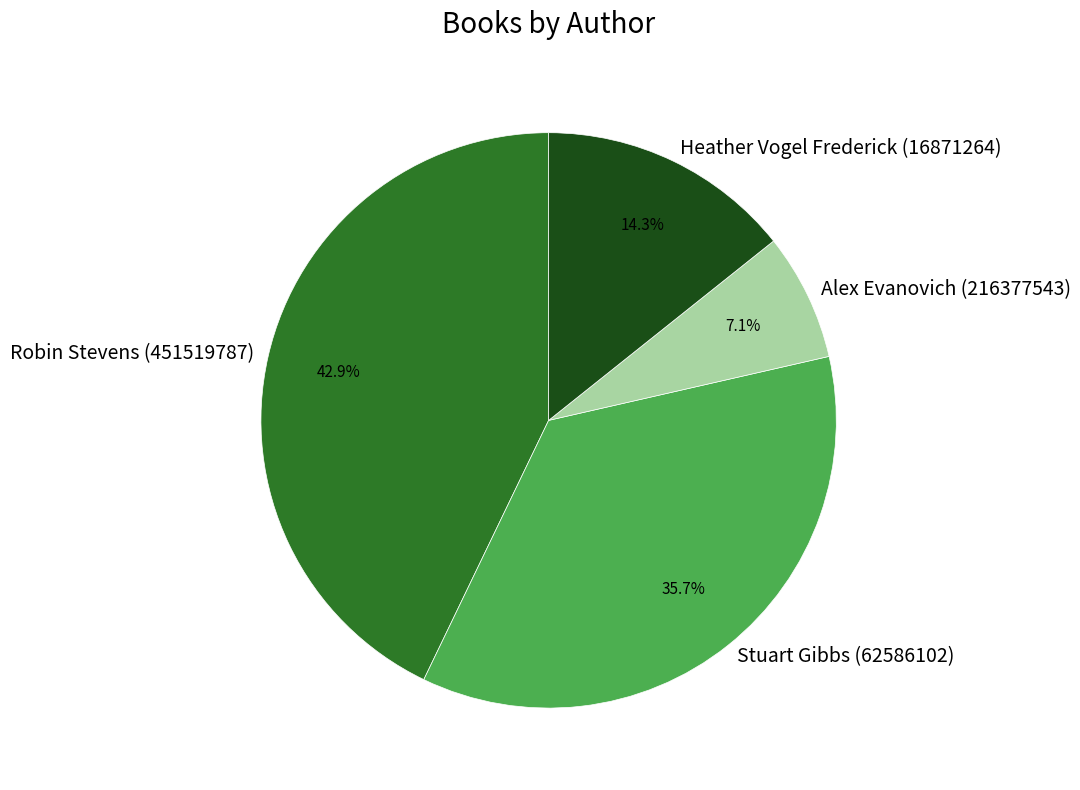

How much of the chart is everything except Stuart Gibbs (62586102)?

64.3%